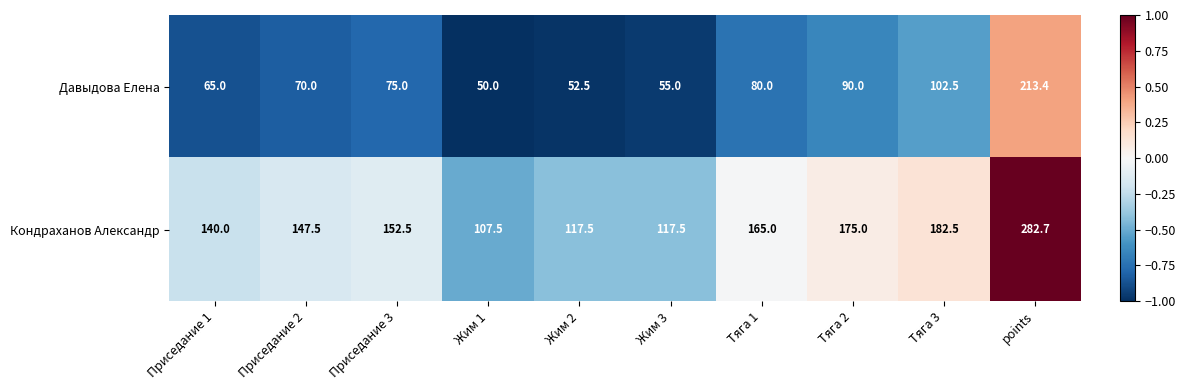

Is the value of Кондраханов Александр at Жим 1 greater than the value of Давыдова Елена at Тяга 2?

Yes